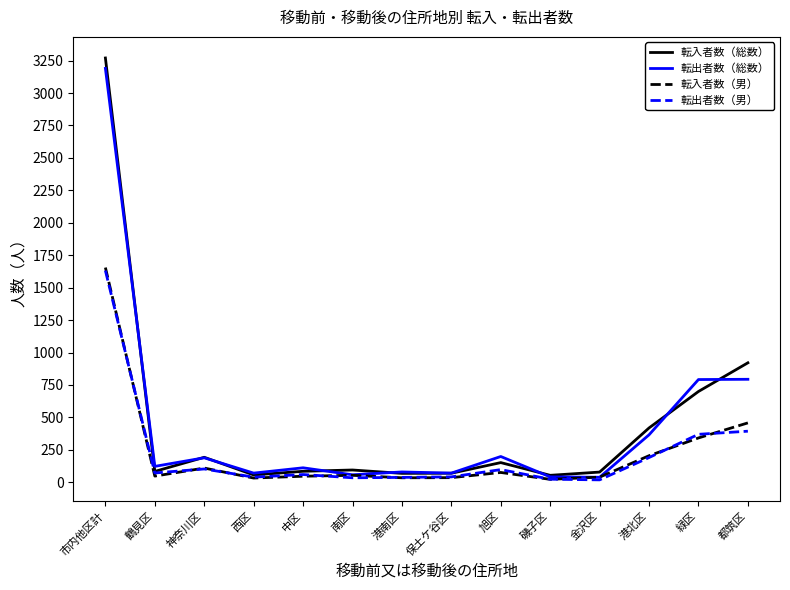

What is the minimum value shown in the chart?

19